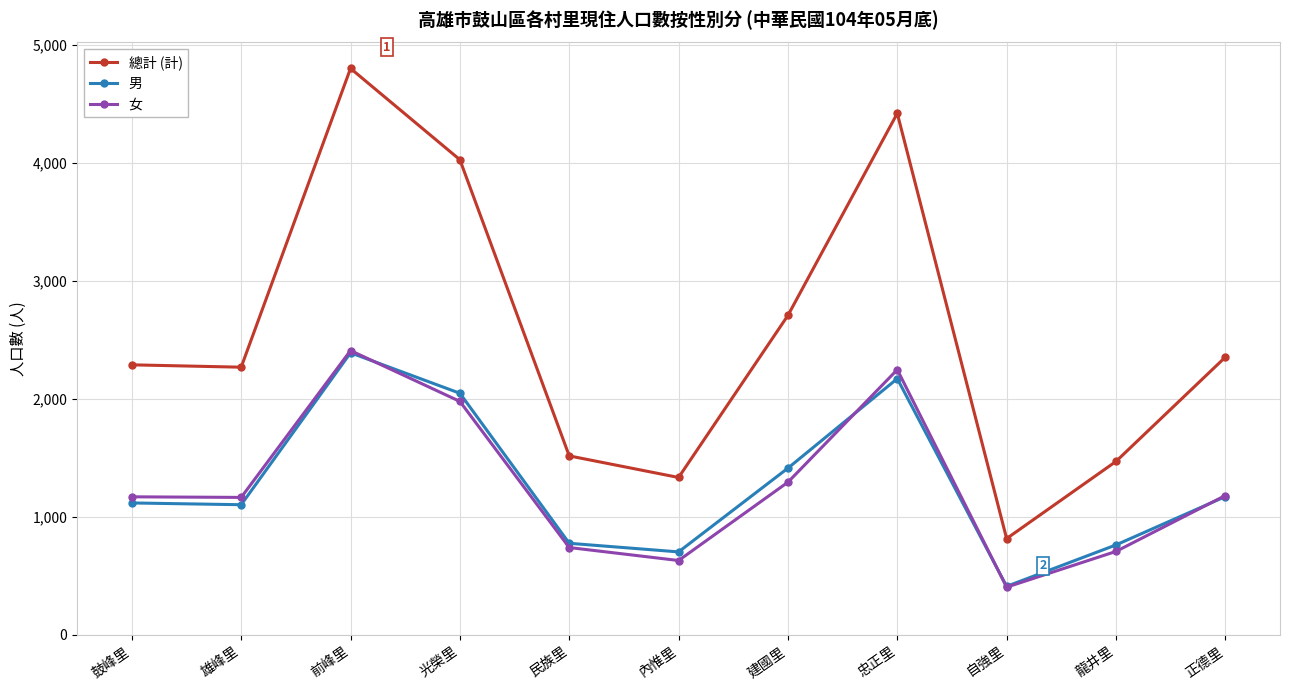

How many interior local peaks does the 男 series have?

2